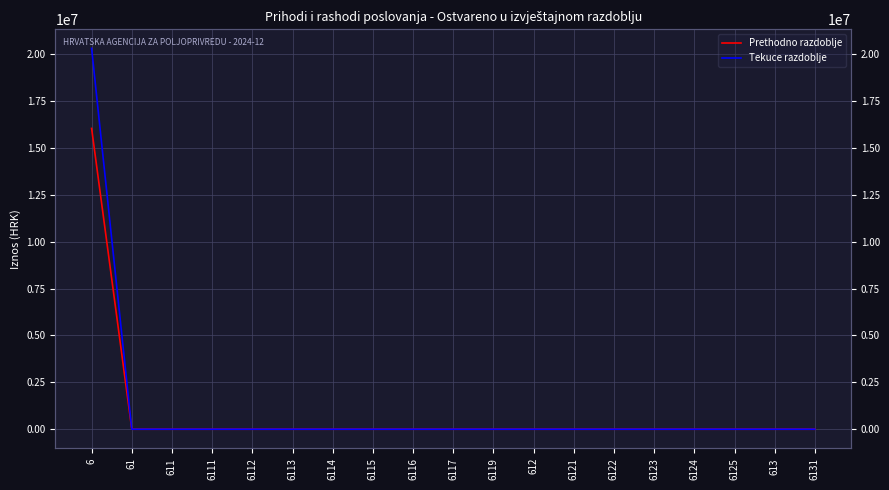

What is the label of the 15th point from the left?

6123